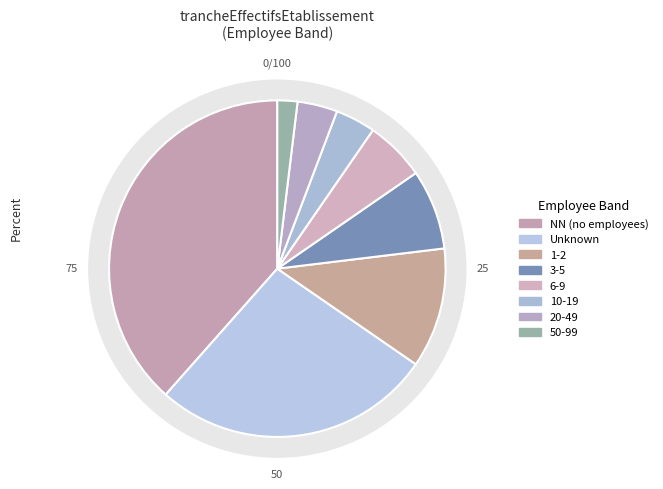

Which slice is the largest?

NN